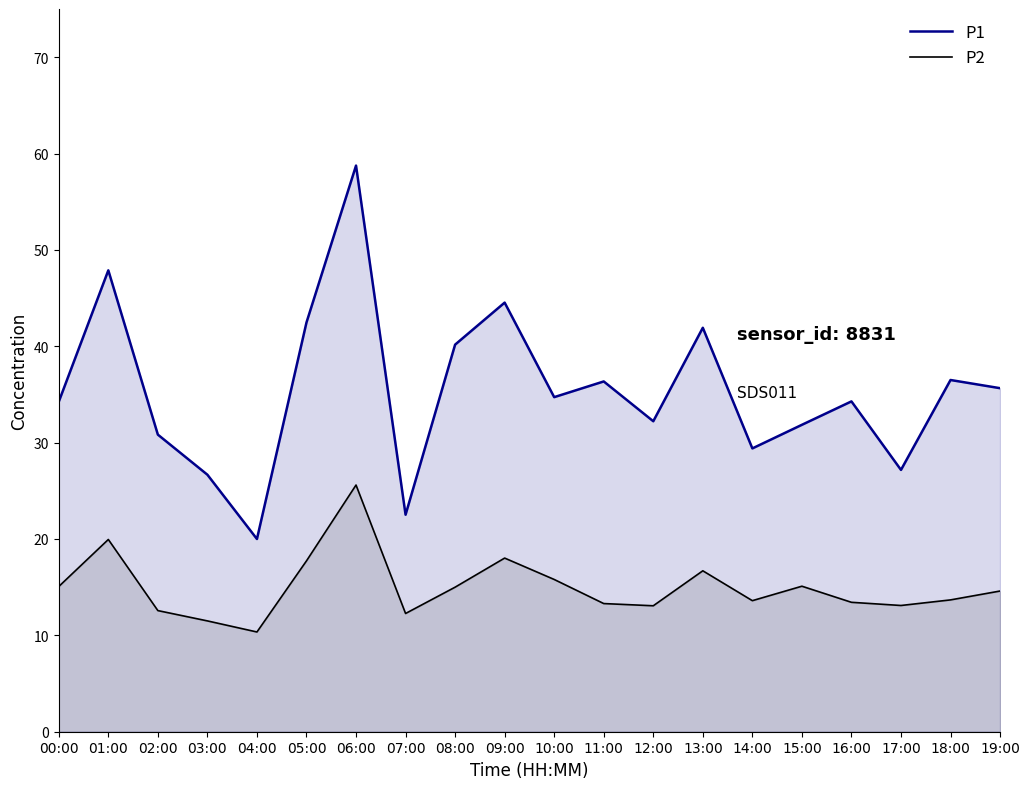

Rank the categories by P2 value from highest to lowest.

06:00, 01:00, 09:00, 05:00, 13:00, 10:00, 15:00, 00:00, 08:00, 19:00, 18:00, 14:00, 16:00, 11:00, 17:00, 12:00, 02:00, 07:00, 03:00, 04:00